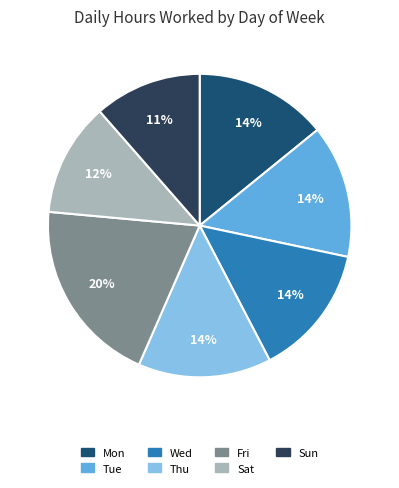

Is Thu the majority of the pie?

No